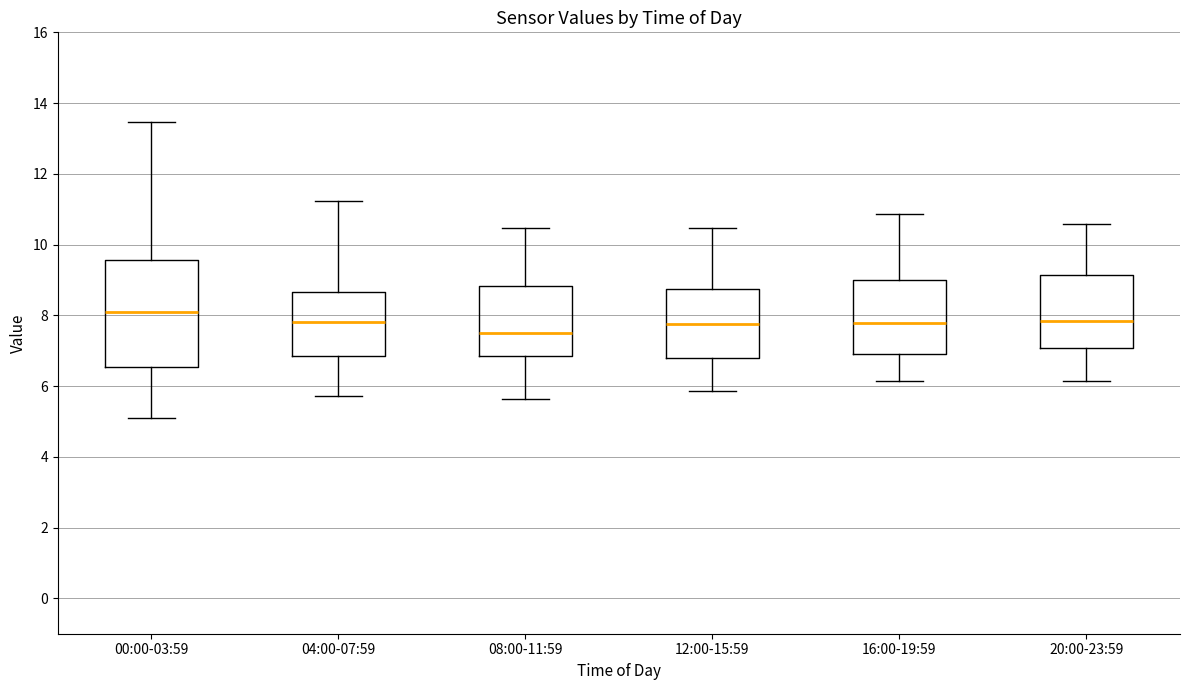

Comparing the boxes themselves (not the whiskers), which one is the tallest?

00:00-03:59